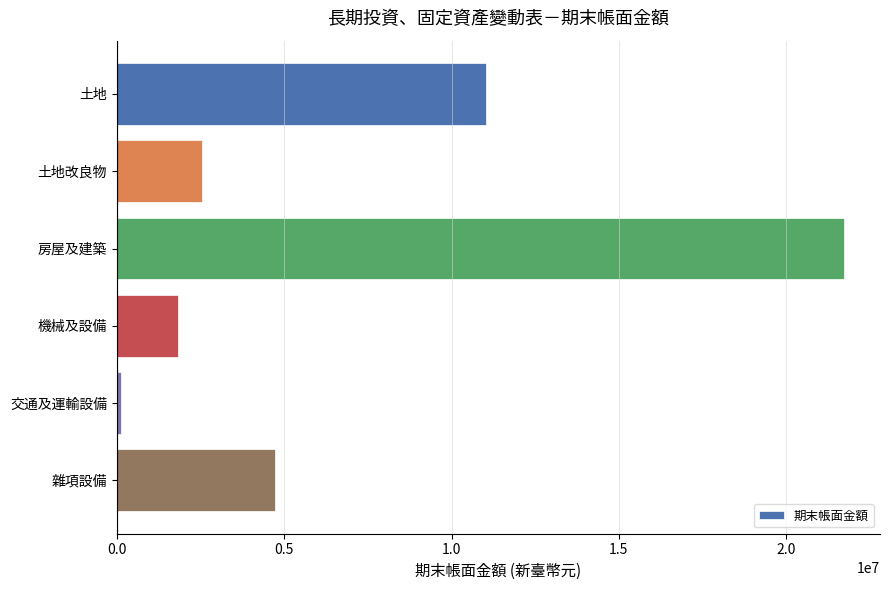

What is the sum of all values?

41979028